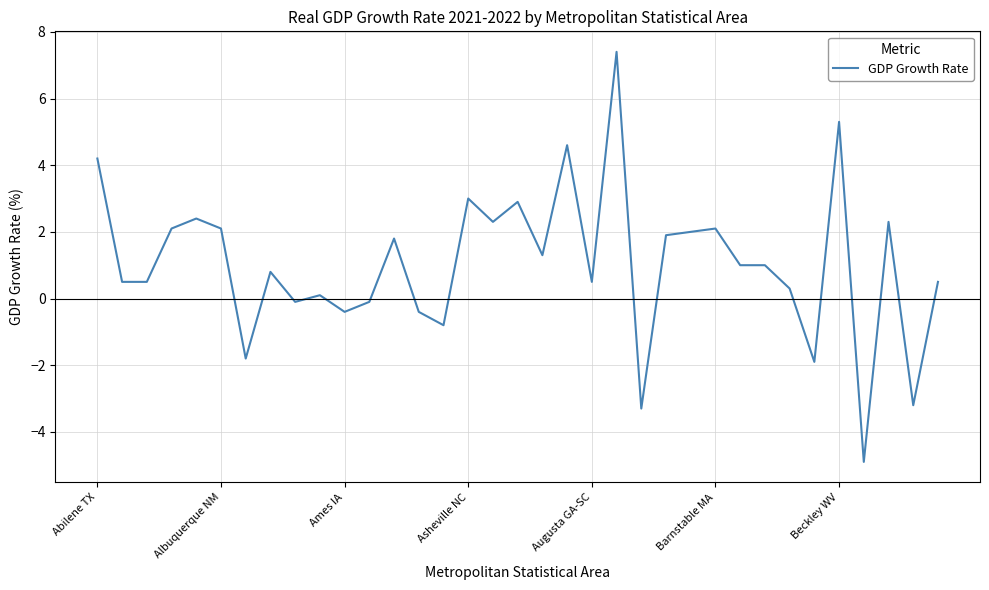

What is the difference between the maximum and minimum values?

12.3